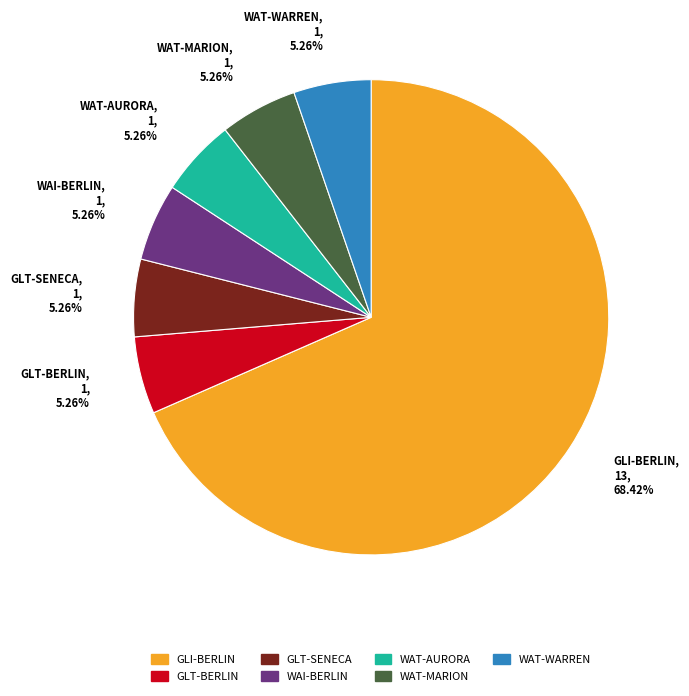

What percentage is the GLT-BERLIN slice, to the nearest percent?

5%